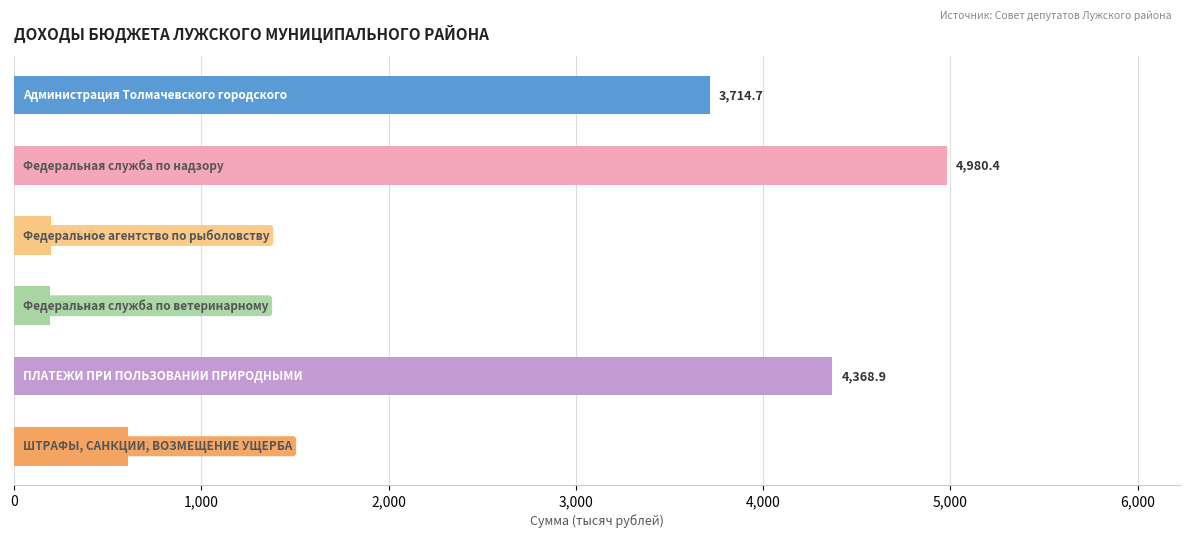

What is the difference between the maximum and second lowest values?

4780.7